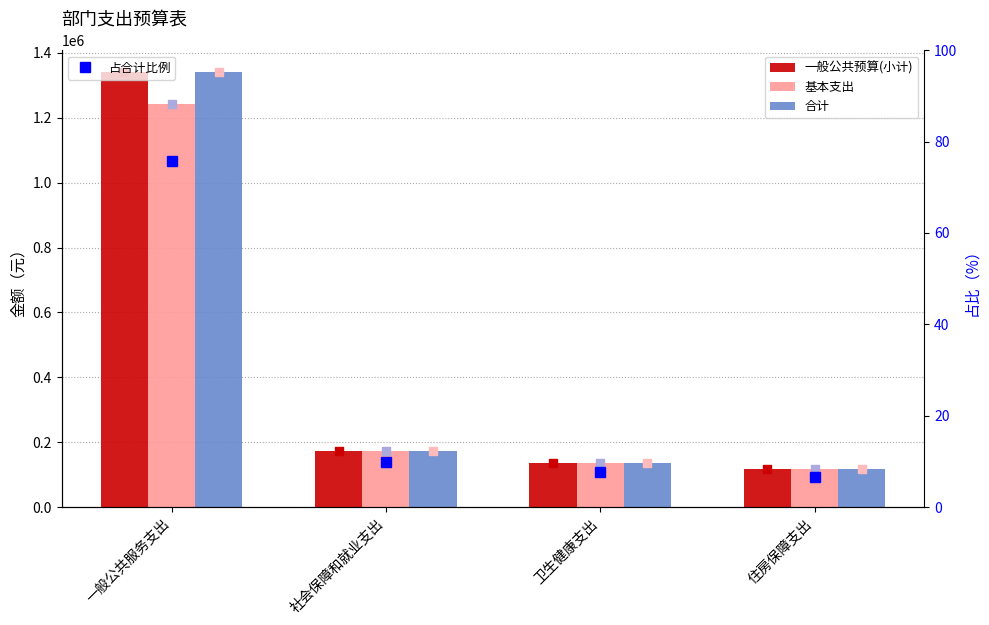

Which series has the largest total across all categories?

一般公共预算(小计)